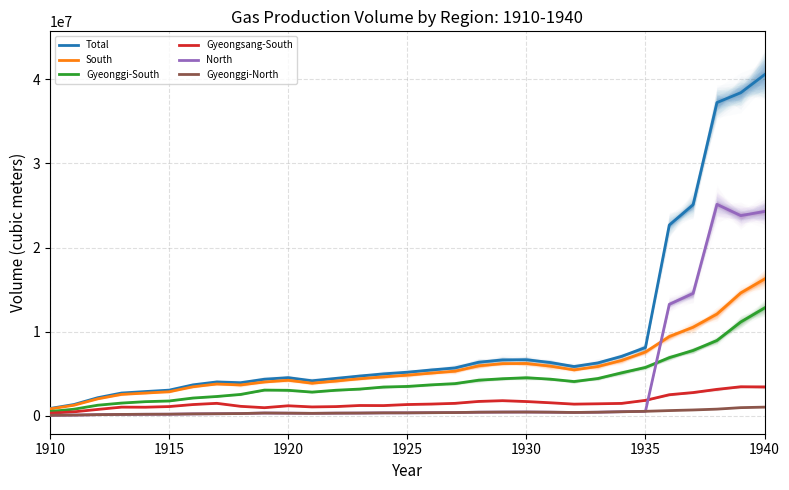

The value of North at 1940 is 24285990.9. True or false?

True